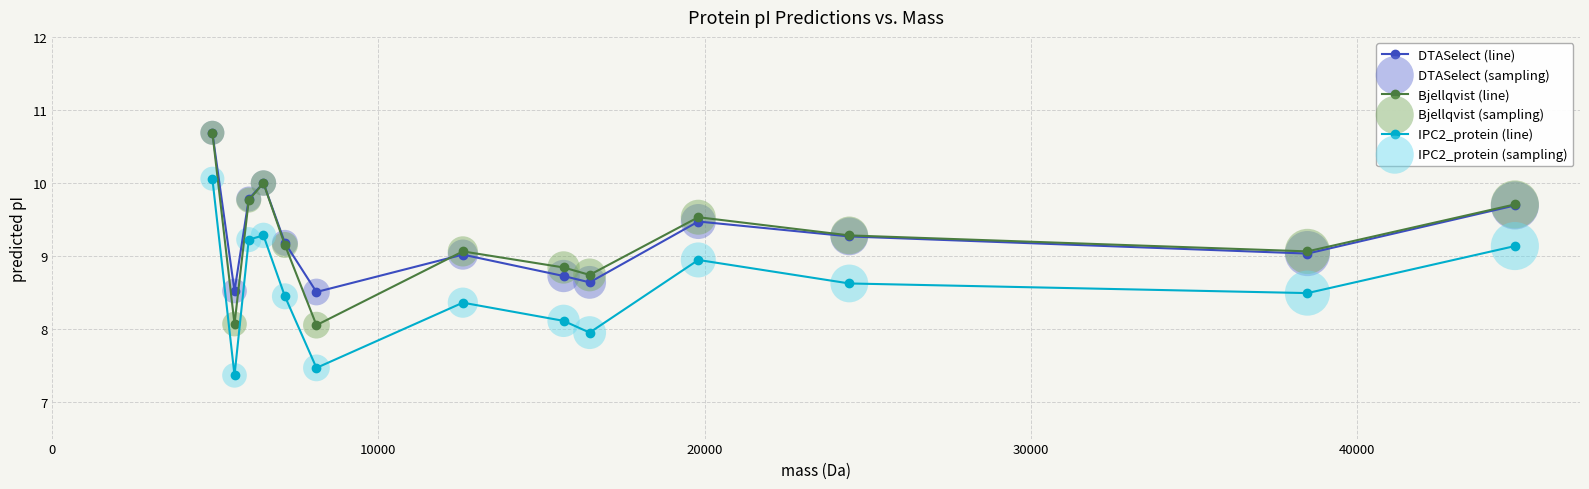

What is the value of the Bjellqvist (line) point at the 3rd from the left?

9.8